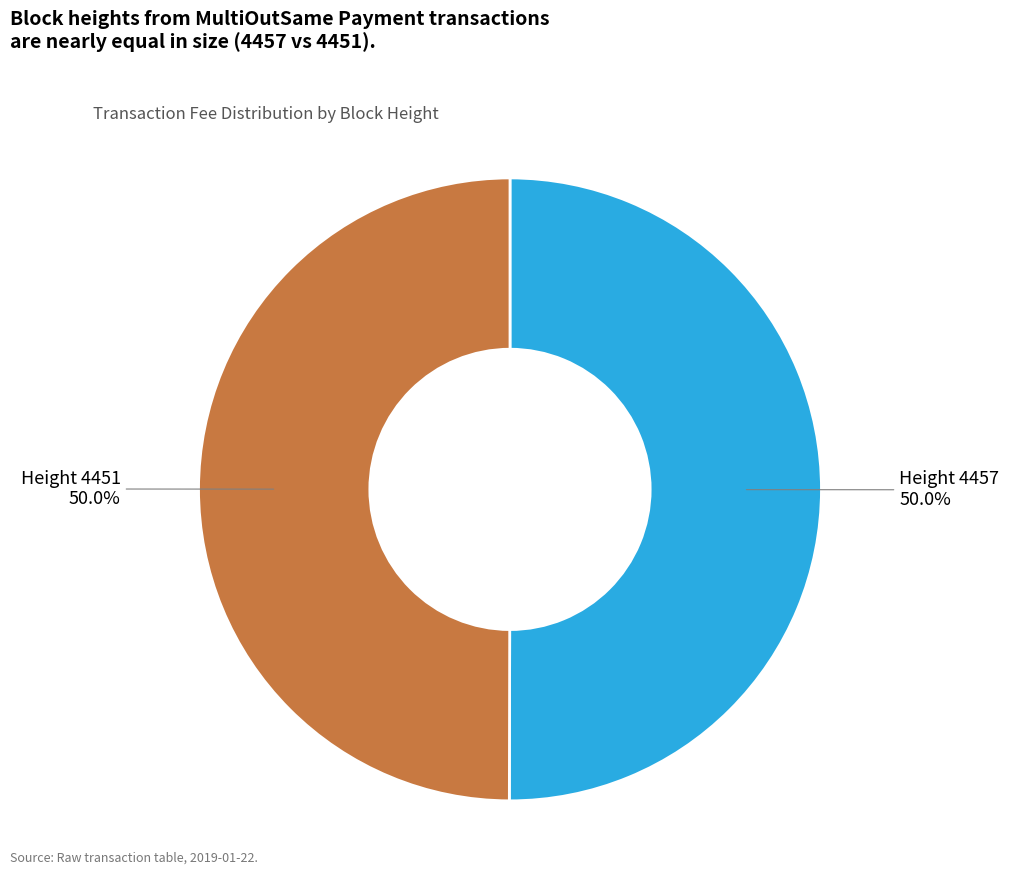

What is the ratio of the value at Height 4457 to the value at Height 4451?

1.0